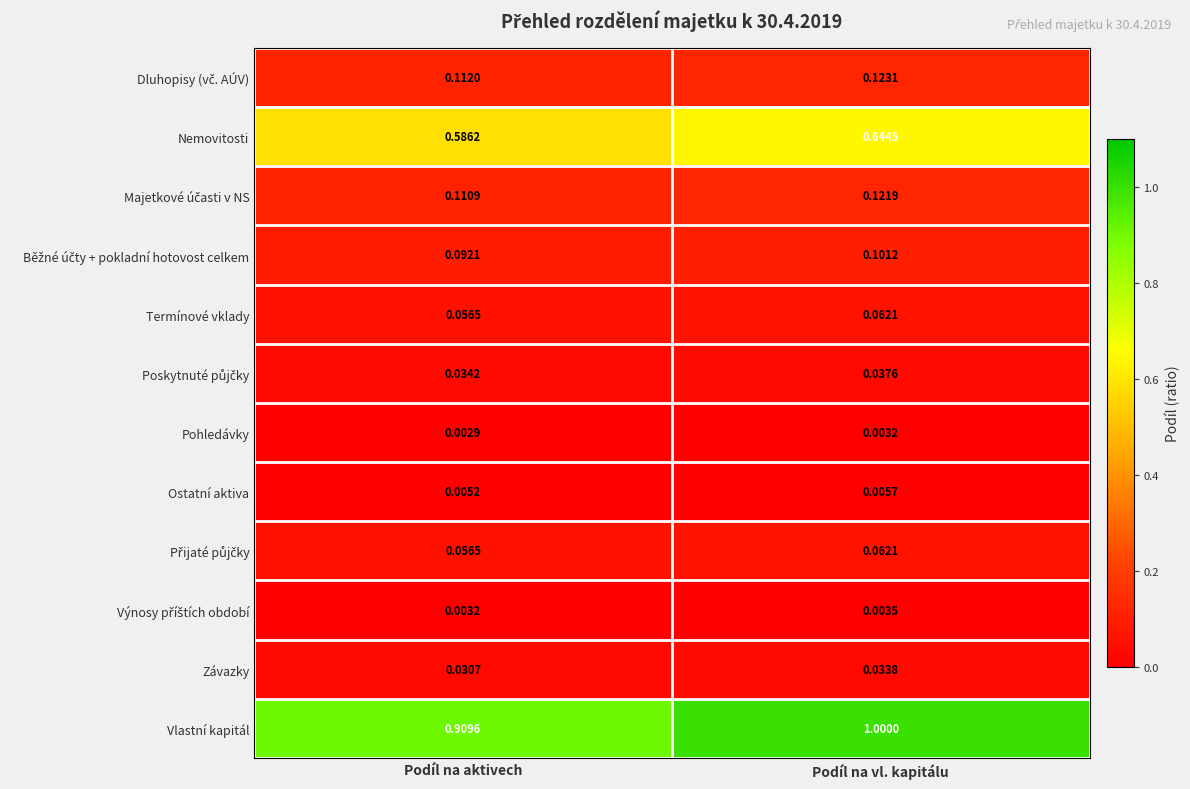

List the labels in order of Pohledávky value, largest first.

Podíl na vl. kapitálu, Podíl na aktivech